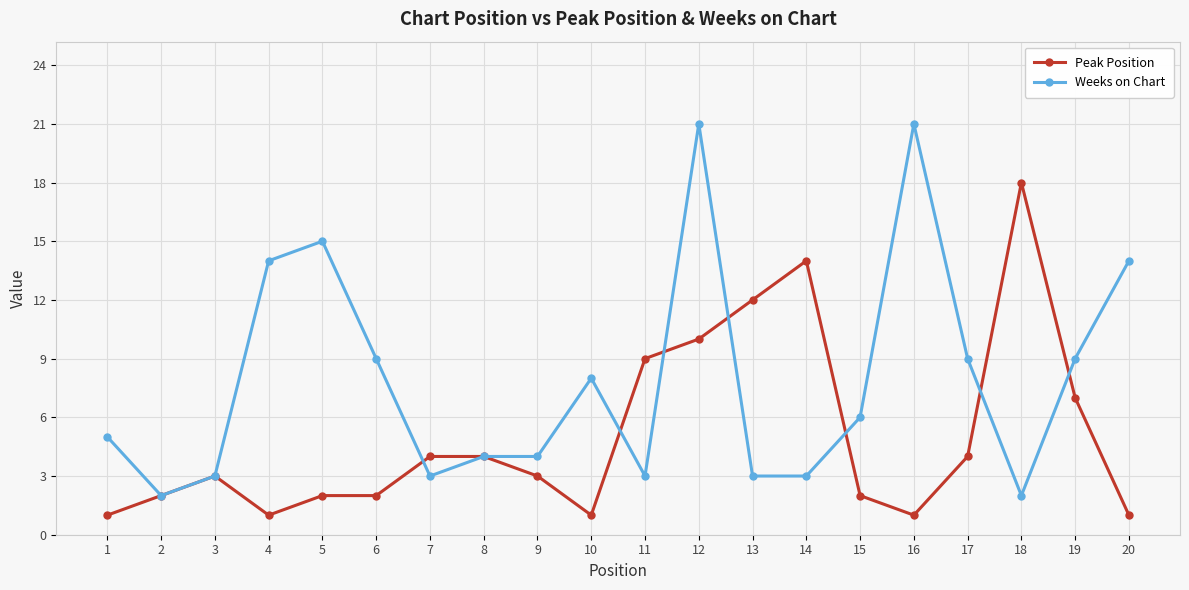

What is the difference between the maximum and second lowest values in the Weeks on Chart series?

19